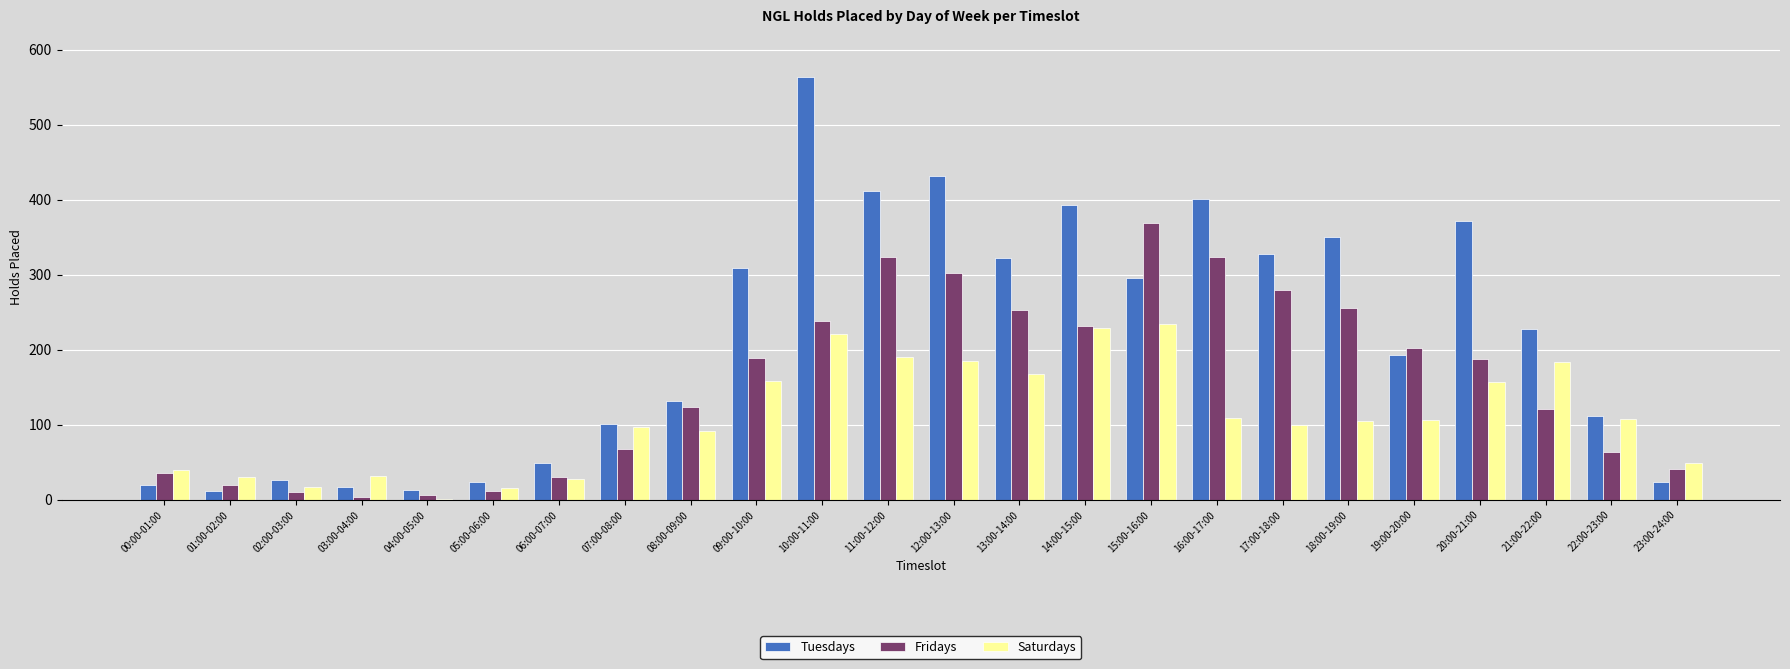

Is it true that Saturdays equals 20 at 00:00-01:00?

False